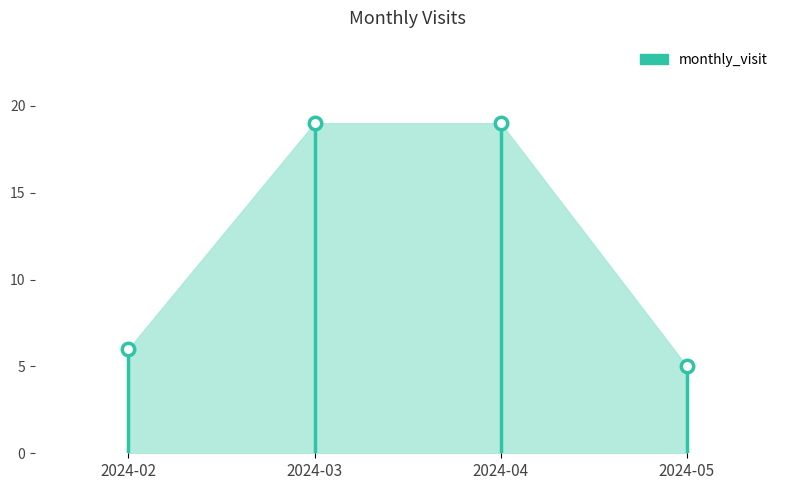

What Y value in the scatter plot is closest to 12?

6